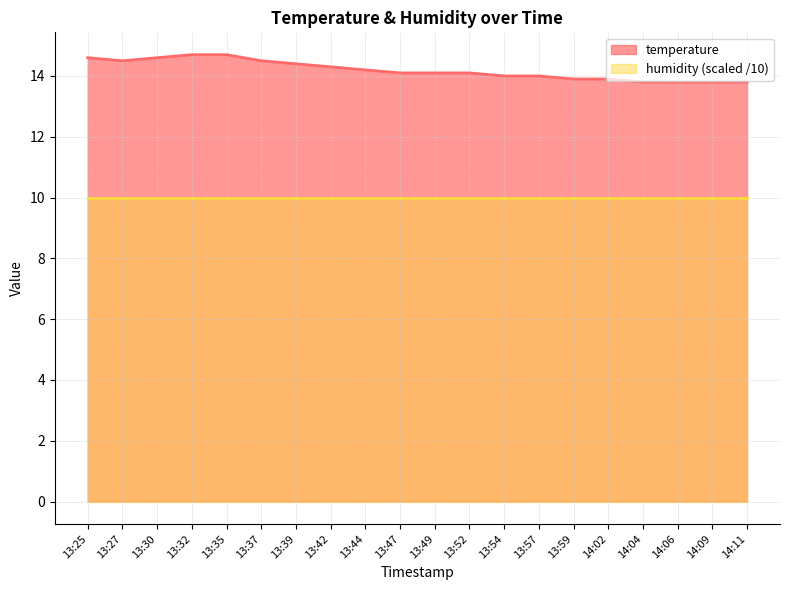

Which has a higher value, 13:44 or 13:54?

13:44